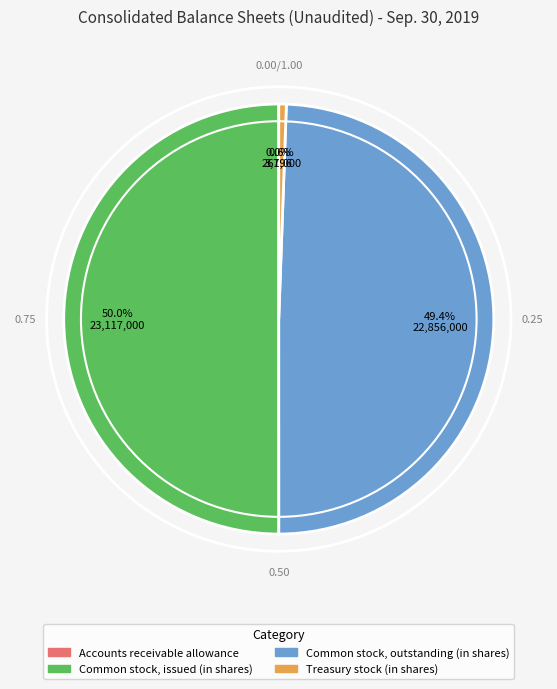

What is the largest slice in the pie chart?

Common stock, issued (in shares)